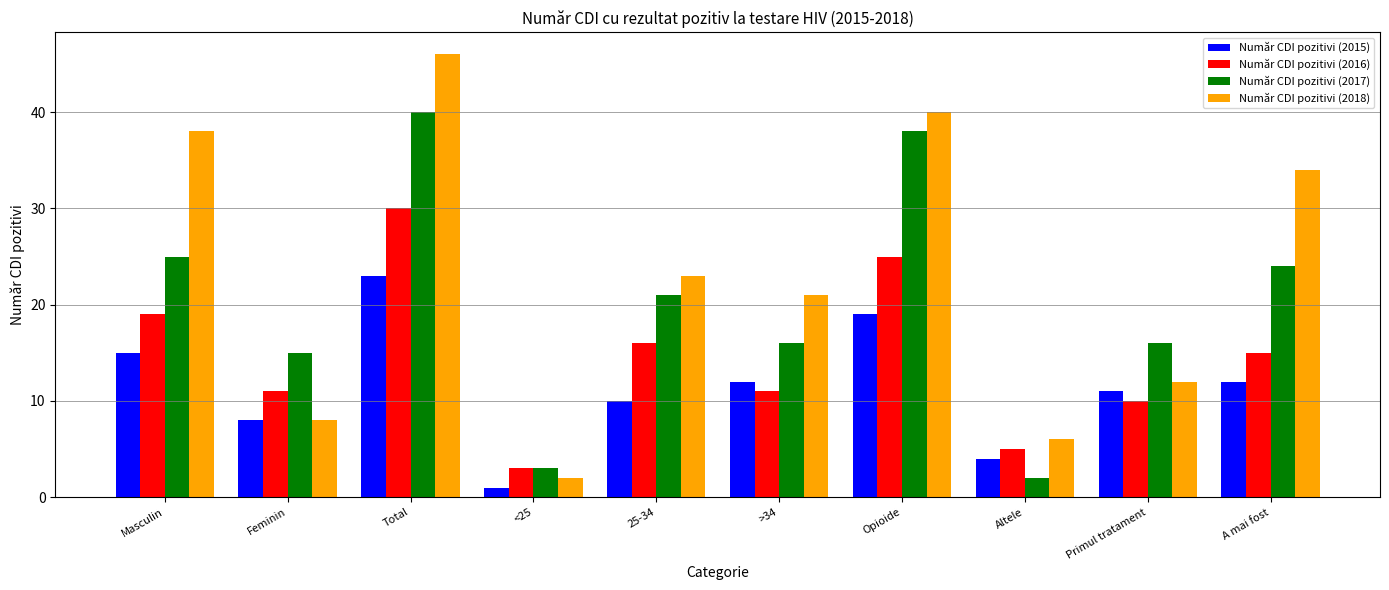

Which category has the lowest value across all series?

<25